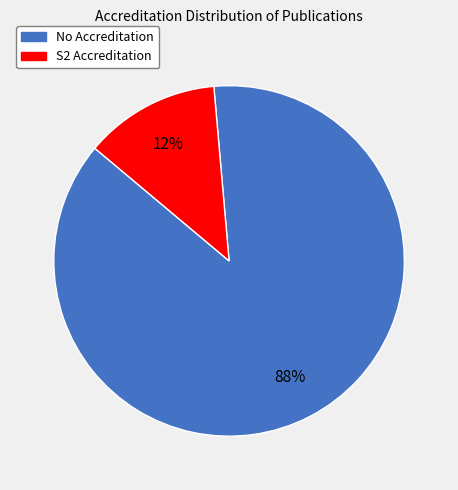

Which slice represents more than half of the pie?

No Accreditation